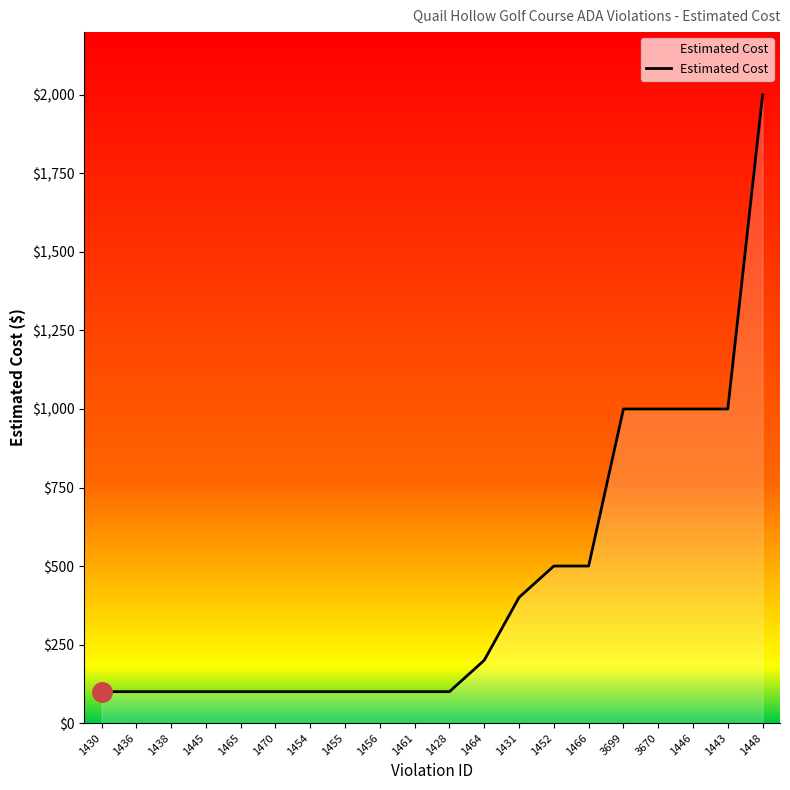

What is the smallest value displayed?

100